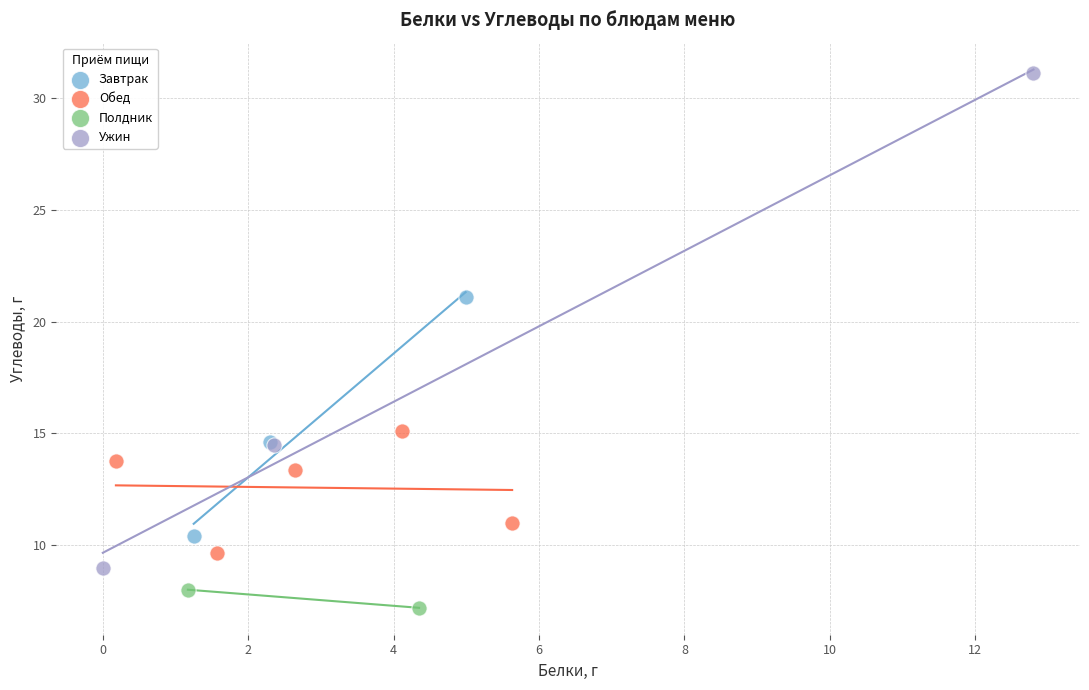

Which series has the widest spread of Y values?

Ужин